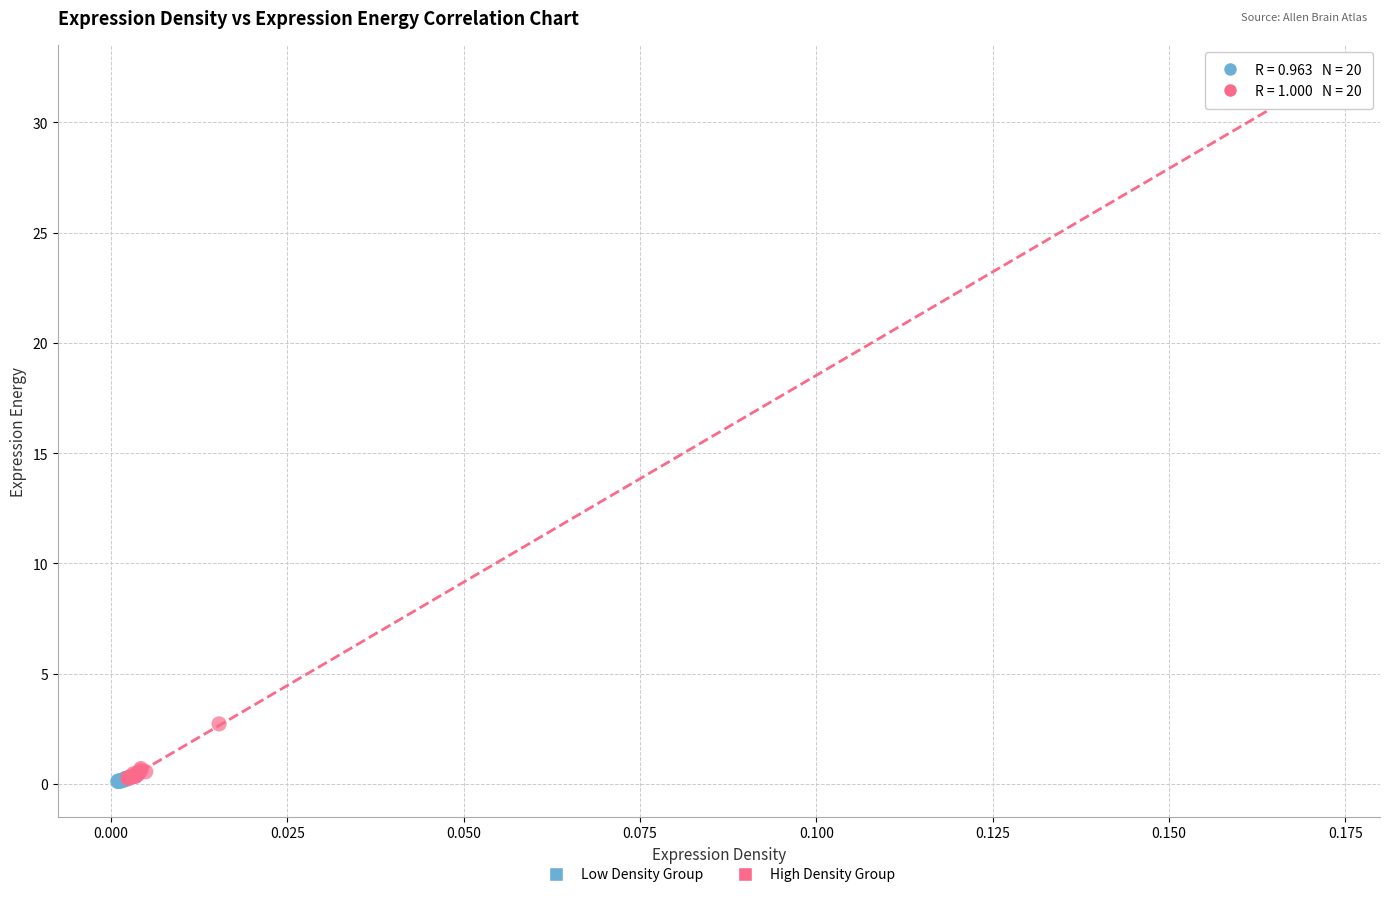

Which series reaches the maximum Y coordinate?

High Density Group